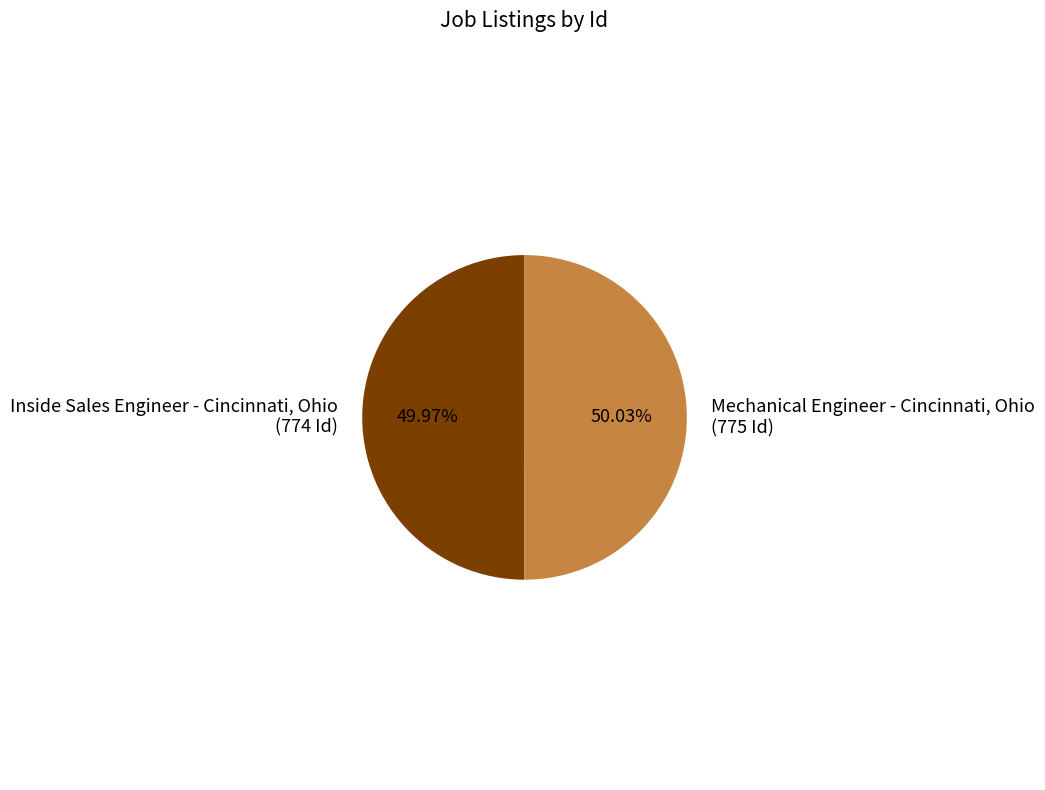

What percentage is the Inside Sales Engineer - Cincinnati, Ohio slice, to the nearest percent?

50%